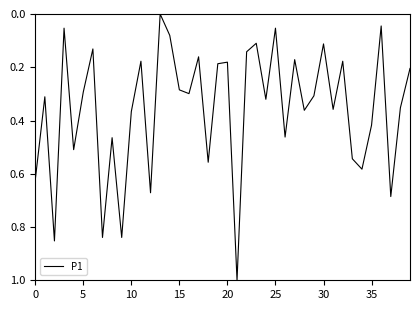

What is the difference between the maximum and minimum values?

1.0